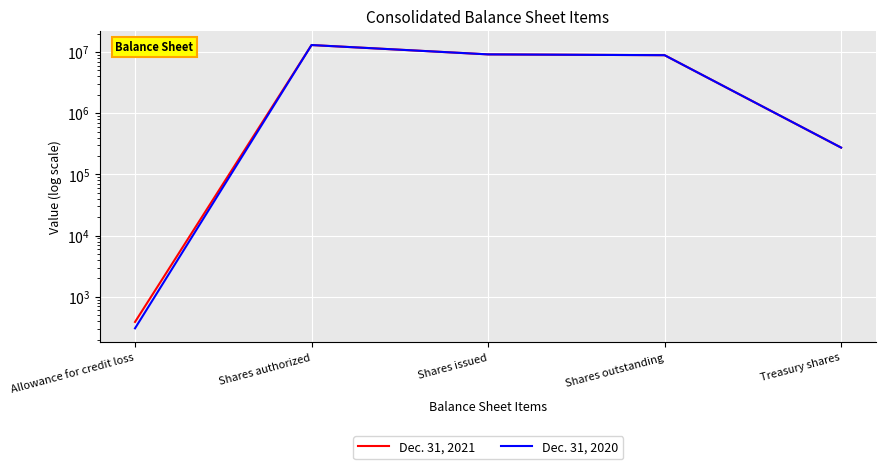

What is the difference between the second highest and second lowest values in the Dec. 31, 2021 series?

8874696